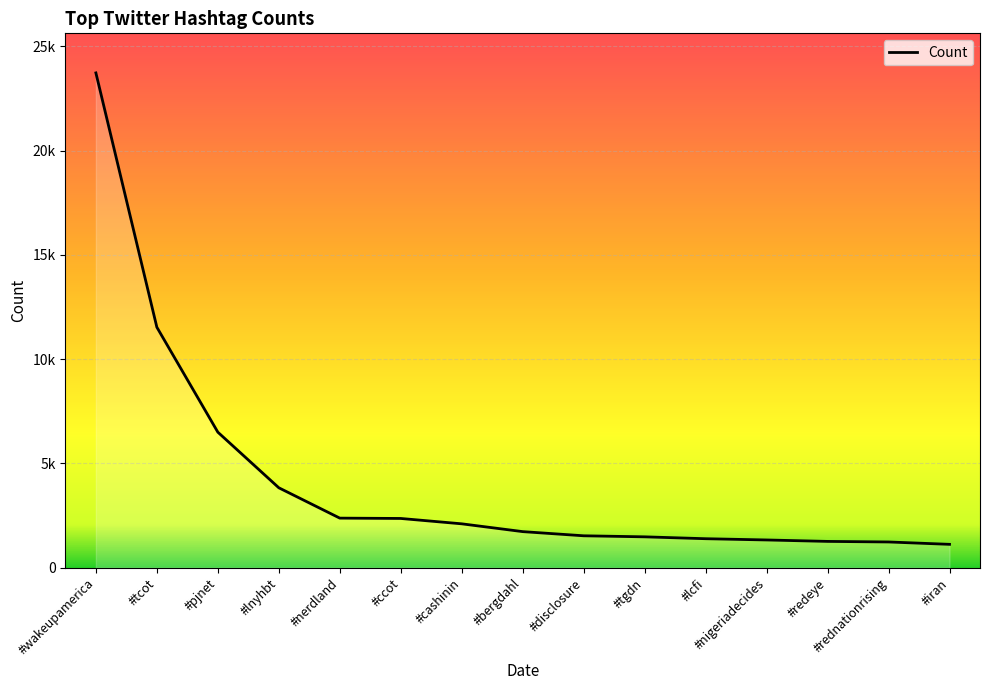

The value at #iran is 1121. True or false?

True